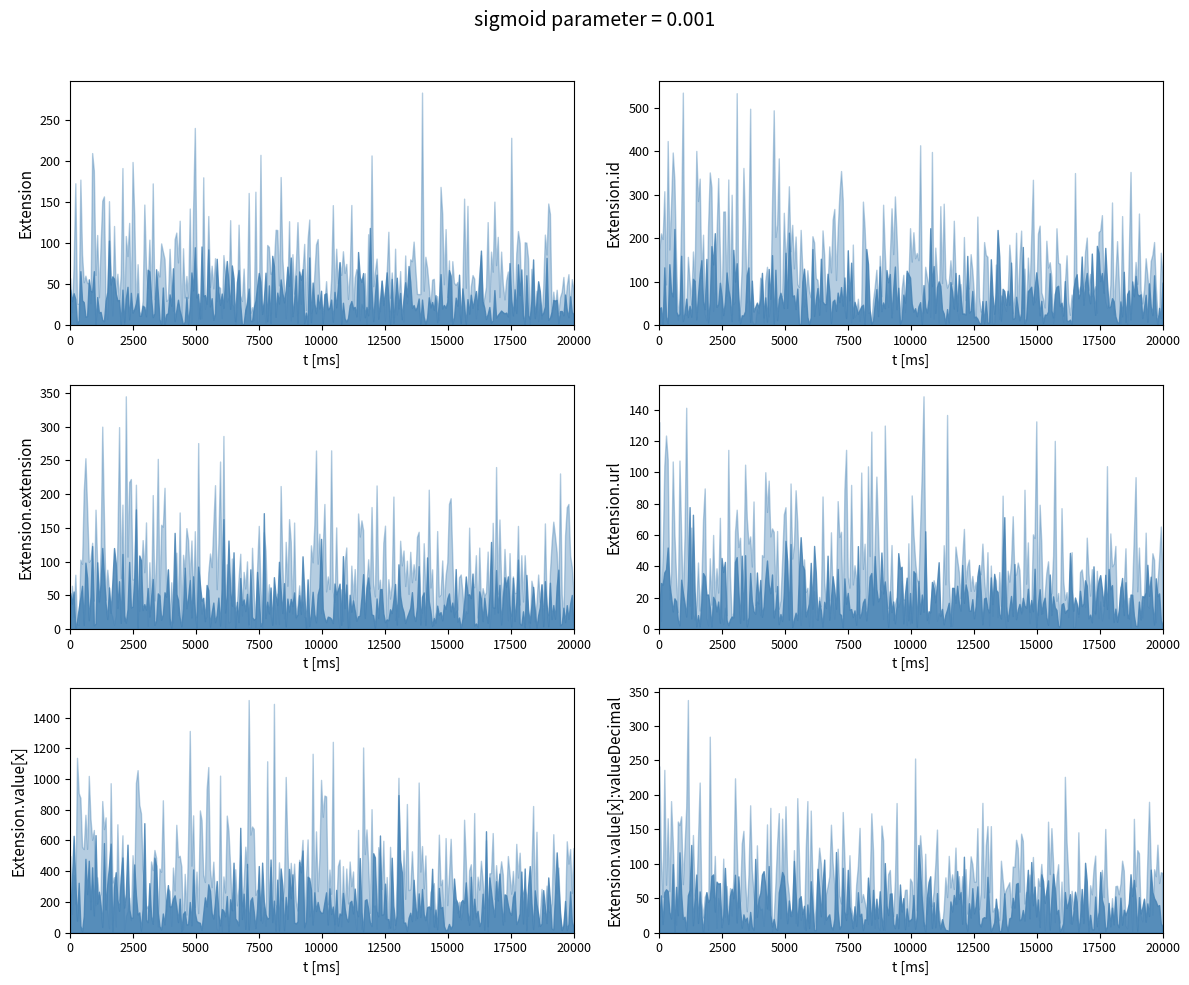

List the labels in order of Min value, largest first.

Extension.url, Extension, Extension.id, Extension.extension, Extension.value[x], Extension.value[x]:valueDecimal